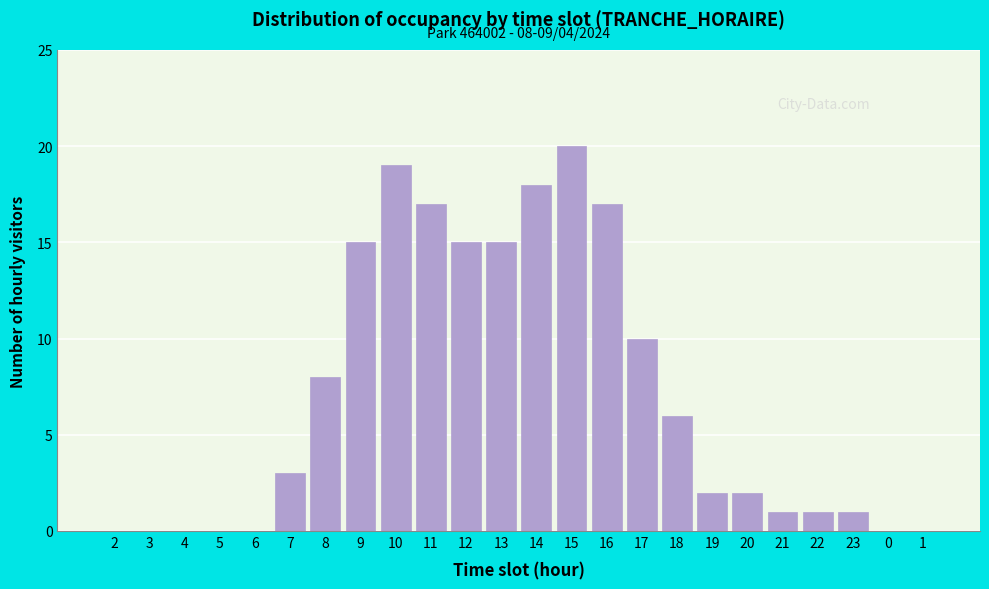

Reading right to left, what are all the values shown in this chart?

1=0	0=0	23=1	22=1	21=1	20=2	19=2	18=6	17=10	16=17	15=20	14=18	13=15	12=15	11=17	10=19	9=15	8=8	7=3	6=0	5=0	4=0	3=0	2=0